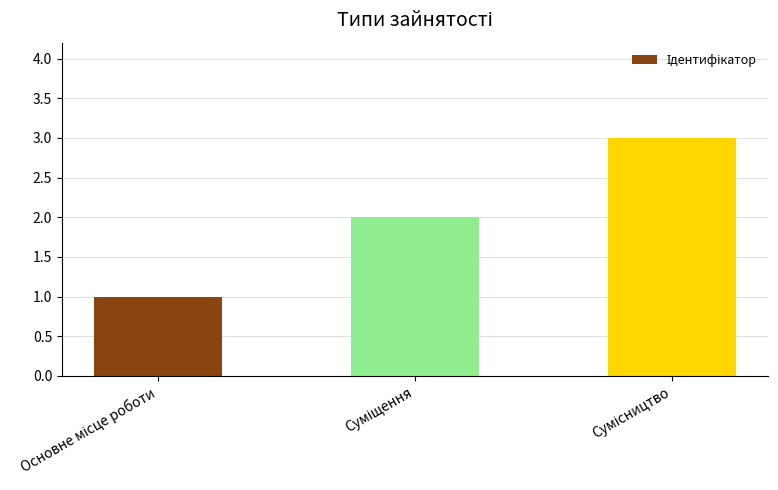

What is the greatest value displayed?

3